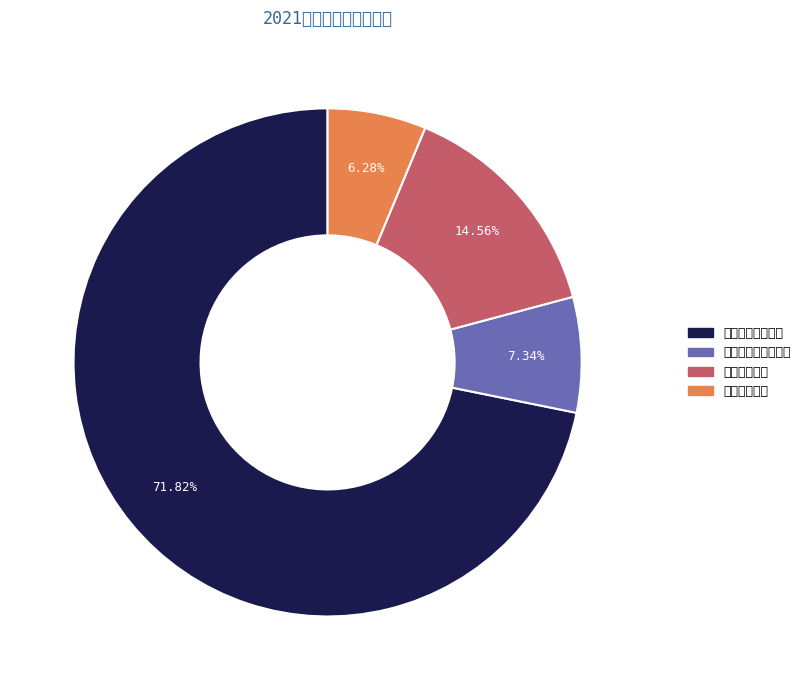

What is the largest slice in the pie chart?

一般公共服务支出